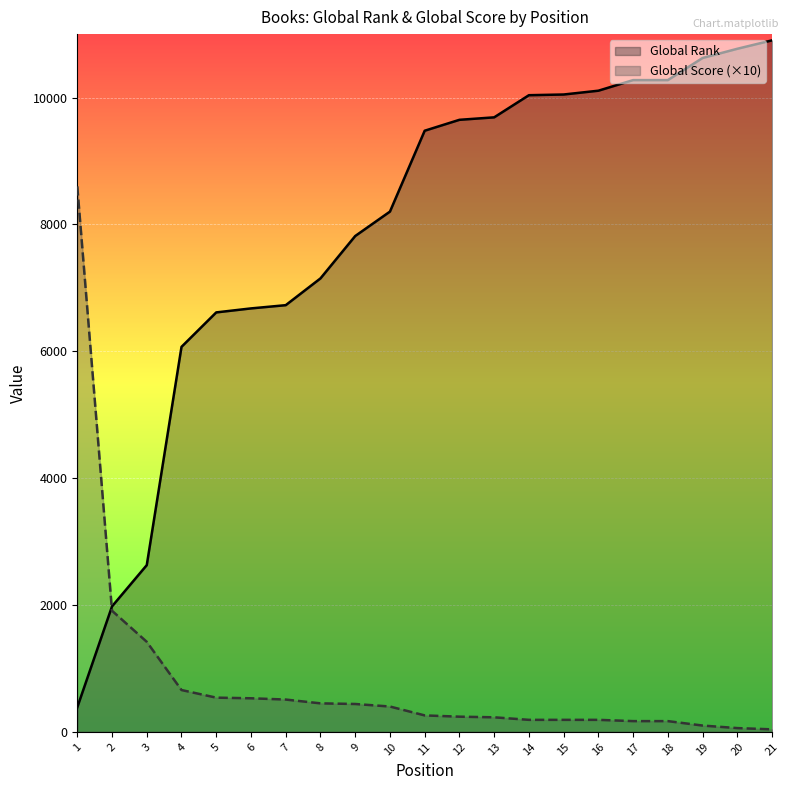

The value of Global Score at 2 is 2605. True or false?

False